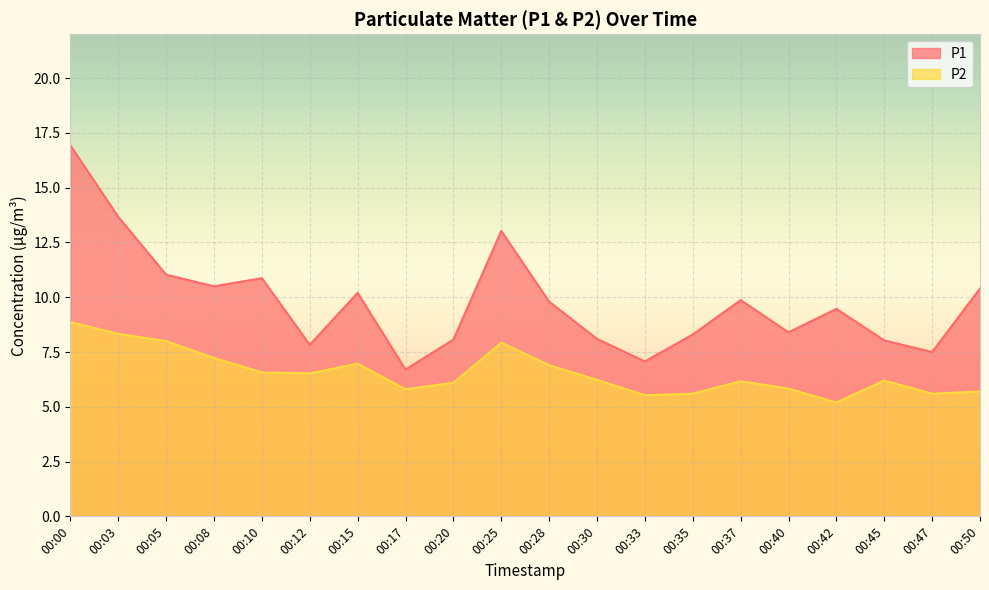

Which category has the highest value in the P1 series?

00:00